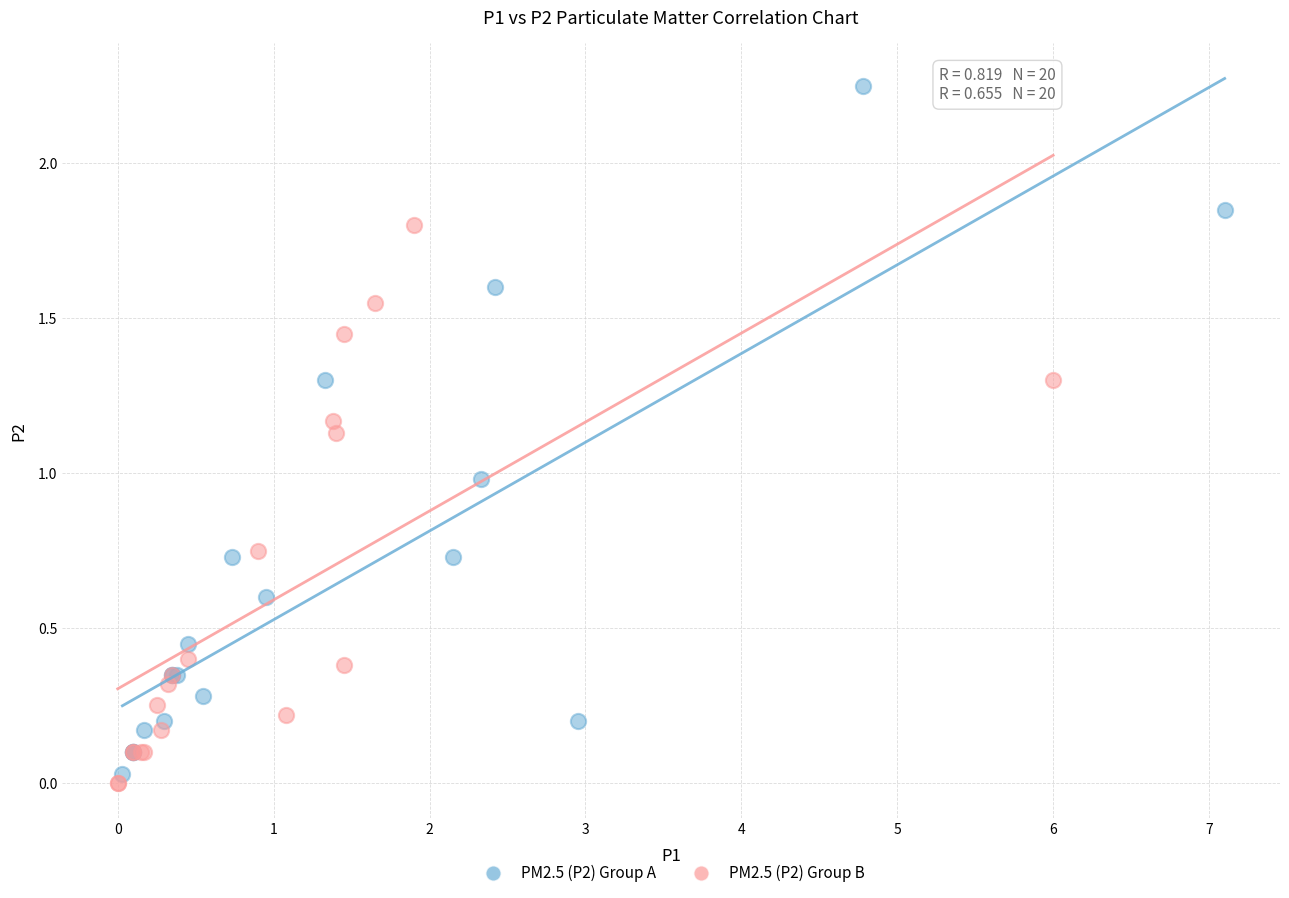

Which series contains the lowest Y value?

PM2.5 (P2) Group B